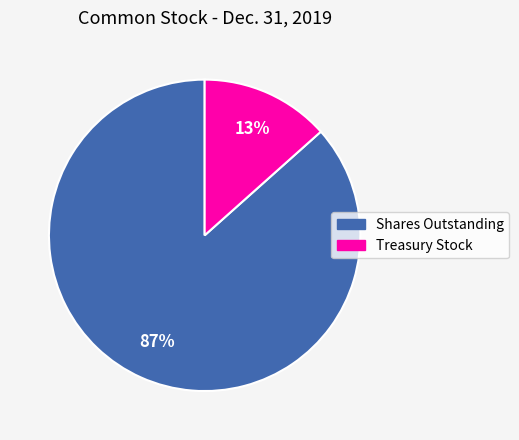

Is there a majority slice in this chart?

Yes